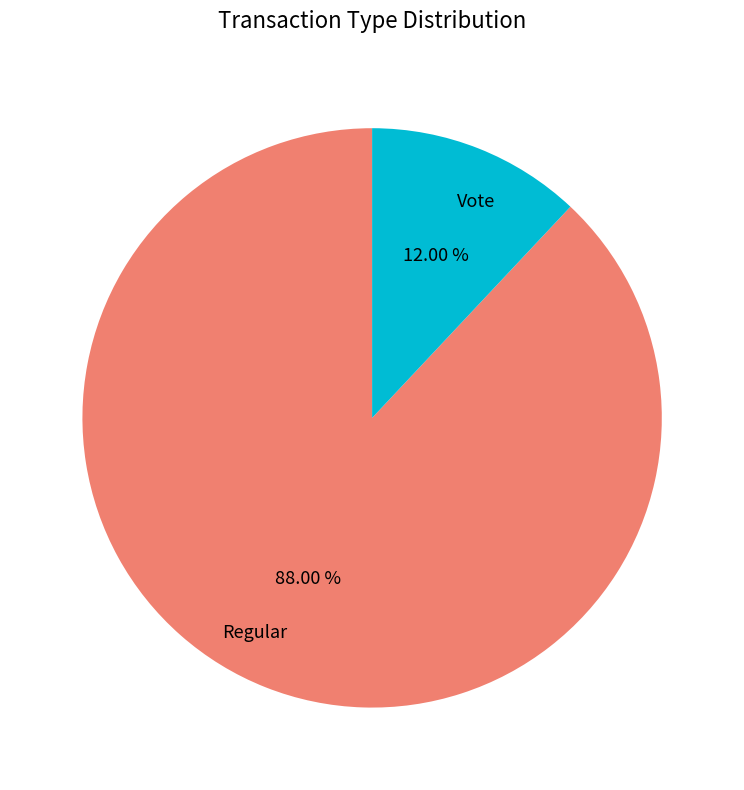

True or false: Regular accounts for 83% of the total.

False